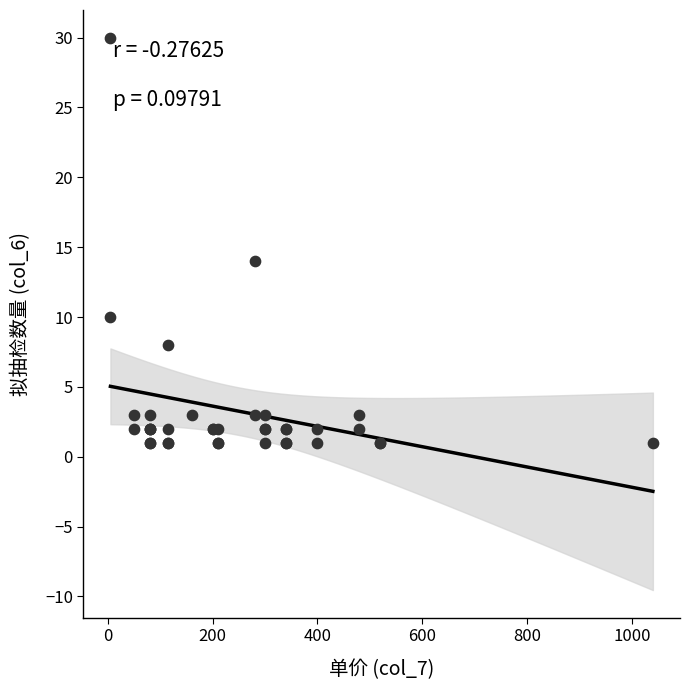

What Y value in the scatter plot is closest to 15?

14